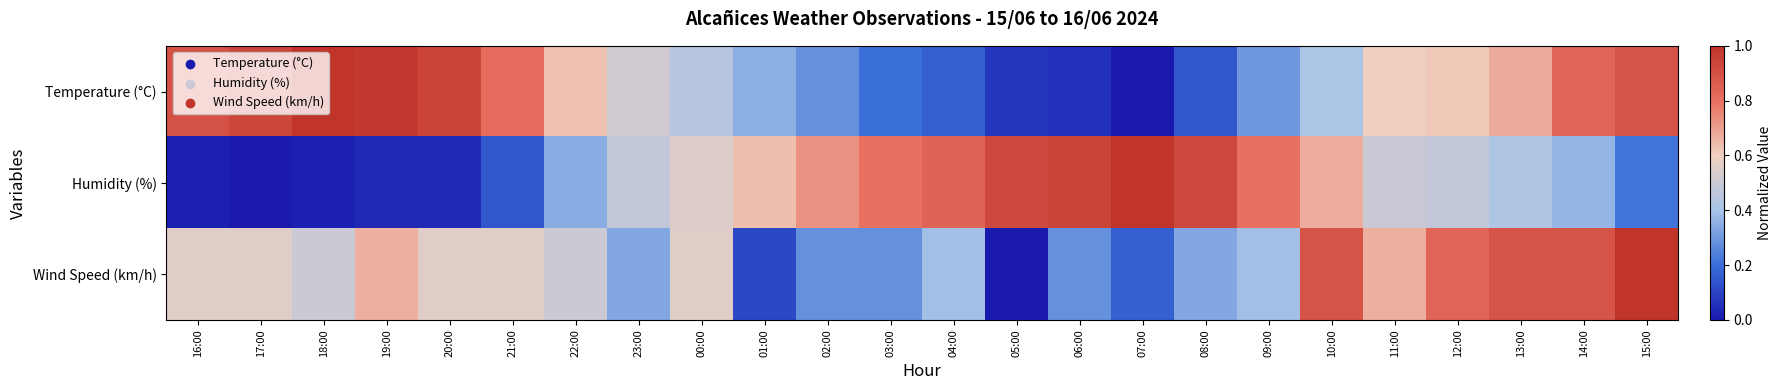

How many data points does each series have?

24